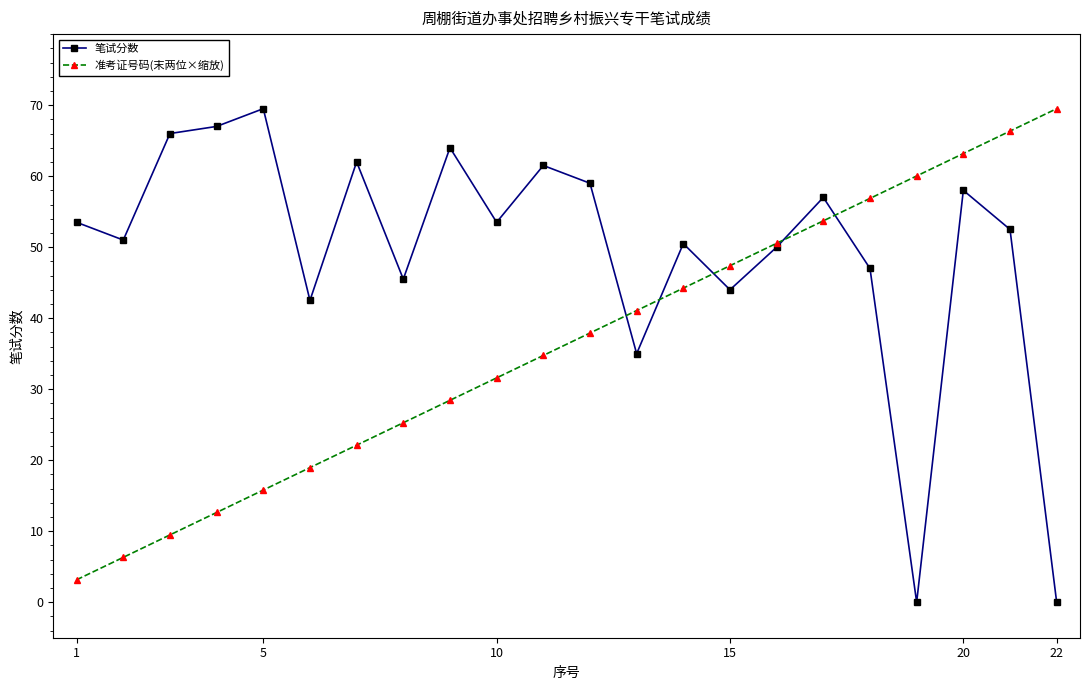

True or false: 准考证号码(末两位×缩放) has more than 1 points higher than both neighbors.

False